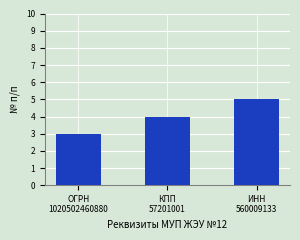

What is the sum of all values?

12